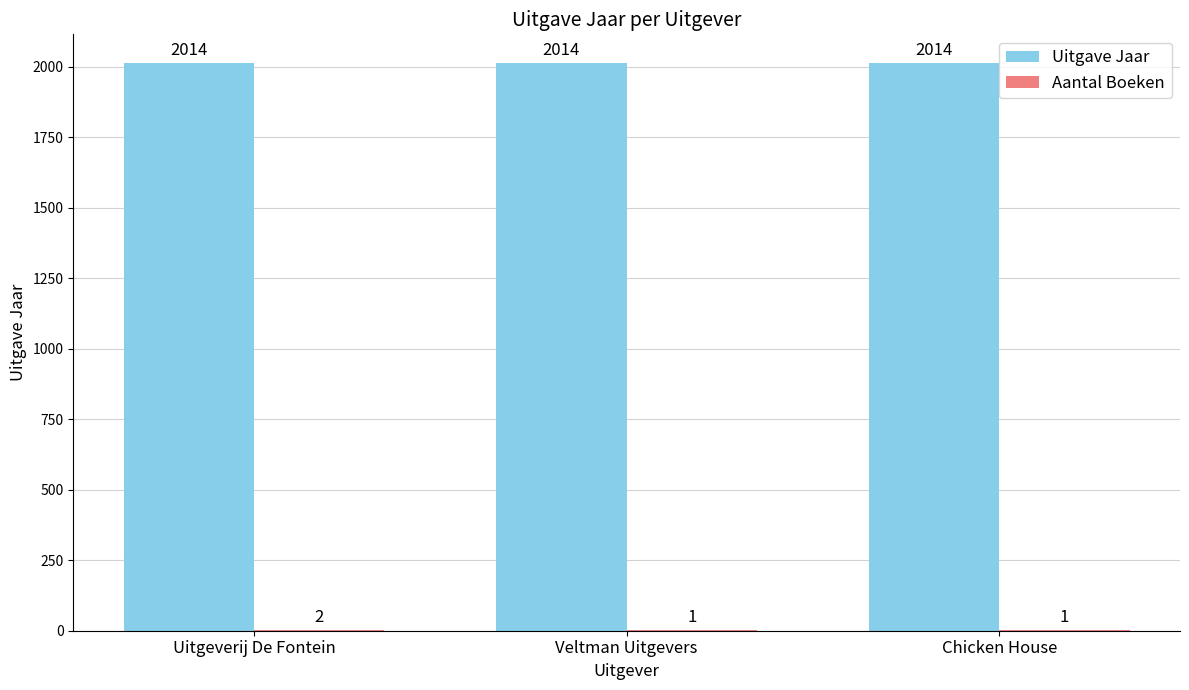

Which series has the largest total across all categories?

Uitgave Jaar